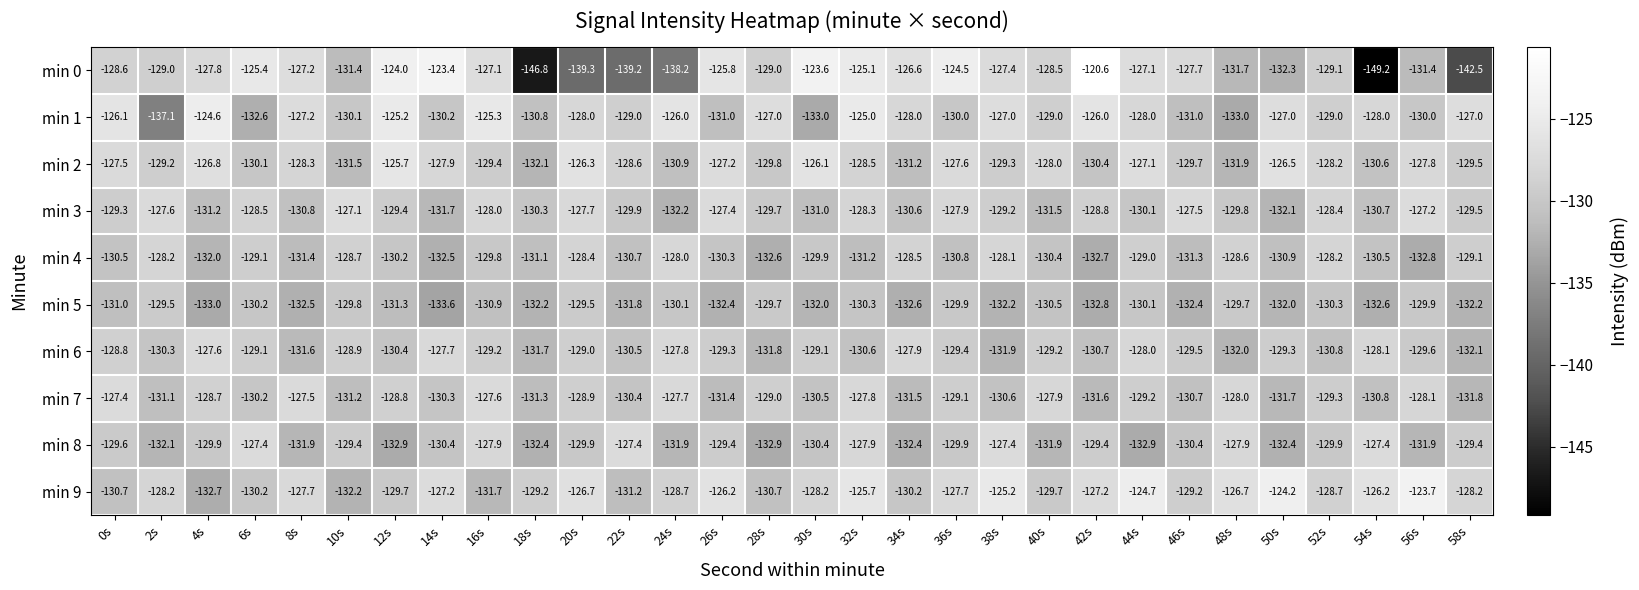

Which category has the highest value across all series?

42s